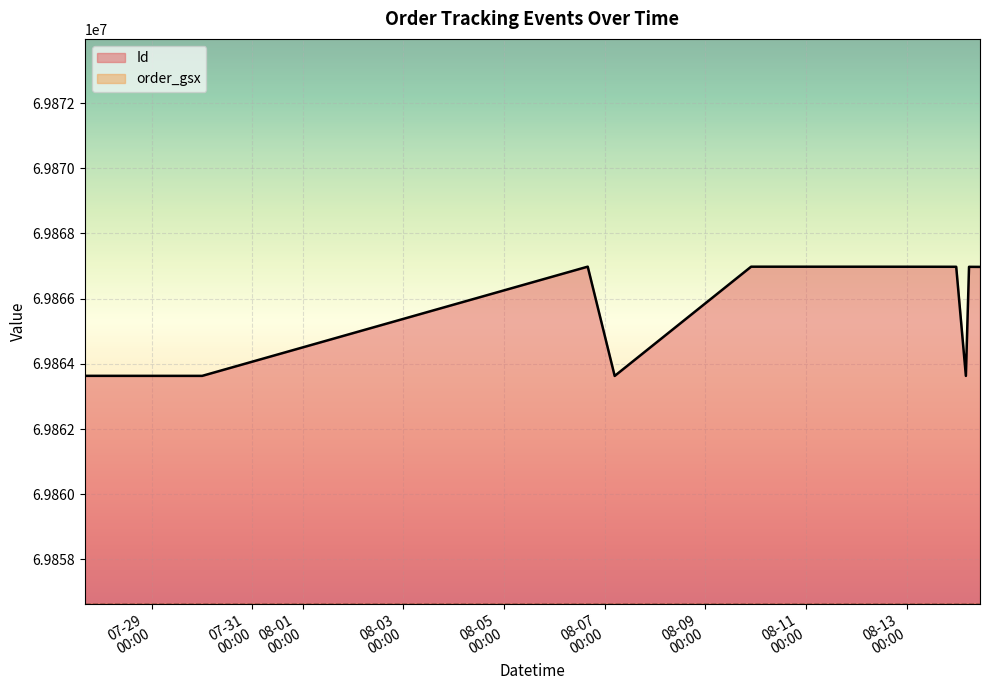

What is the ratio of the value at 2025-08-14 05:45:00 to the value at 2025-08-09 21:49:00?

1.0